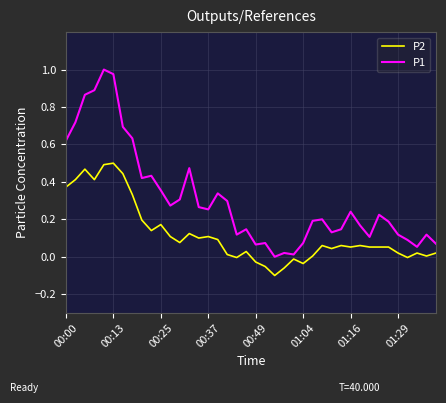

Which series has the largest total across all categories?

P1